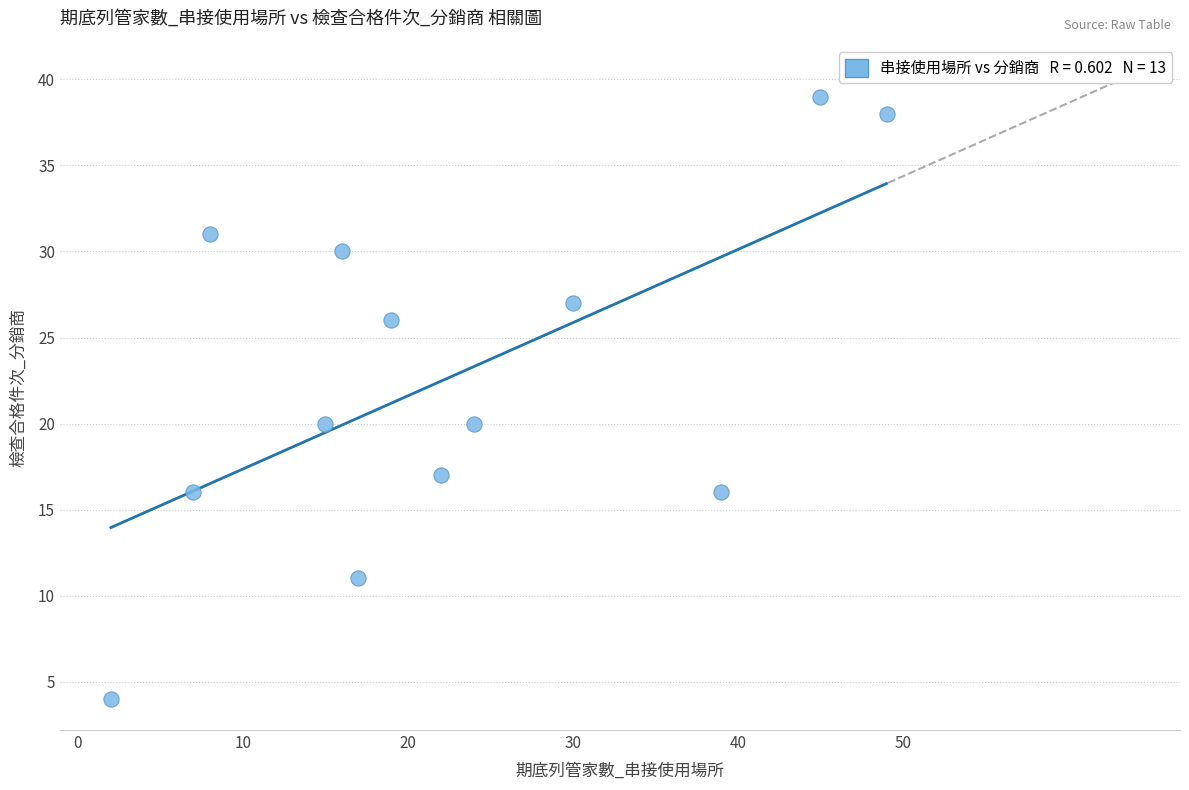

What is the range of Y values (max minus min)?

35